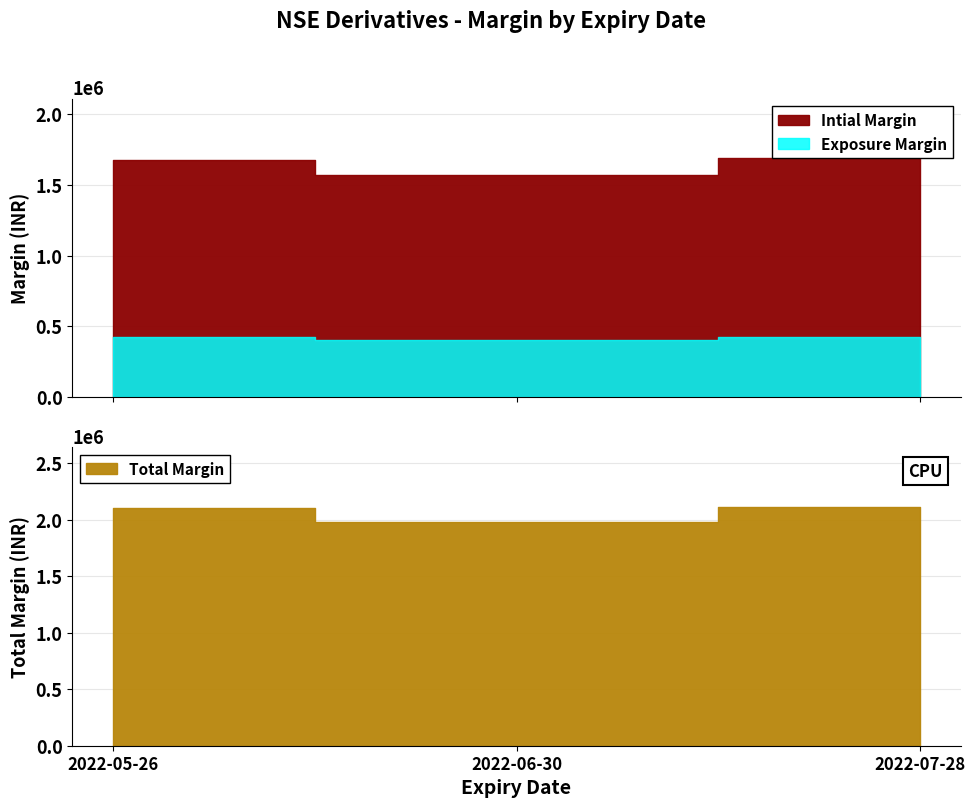

Does the chart display data point markers on the line(s)?

No